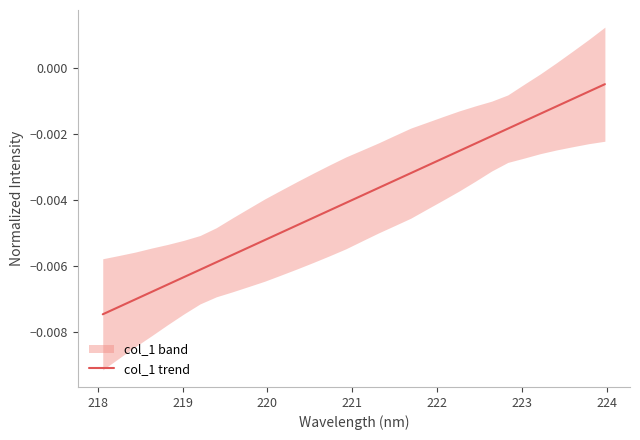

The value at 17 is -0.0. True or false?

False